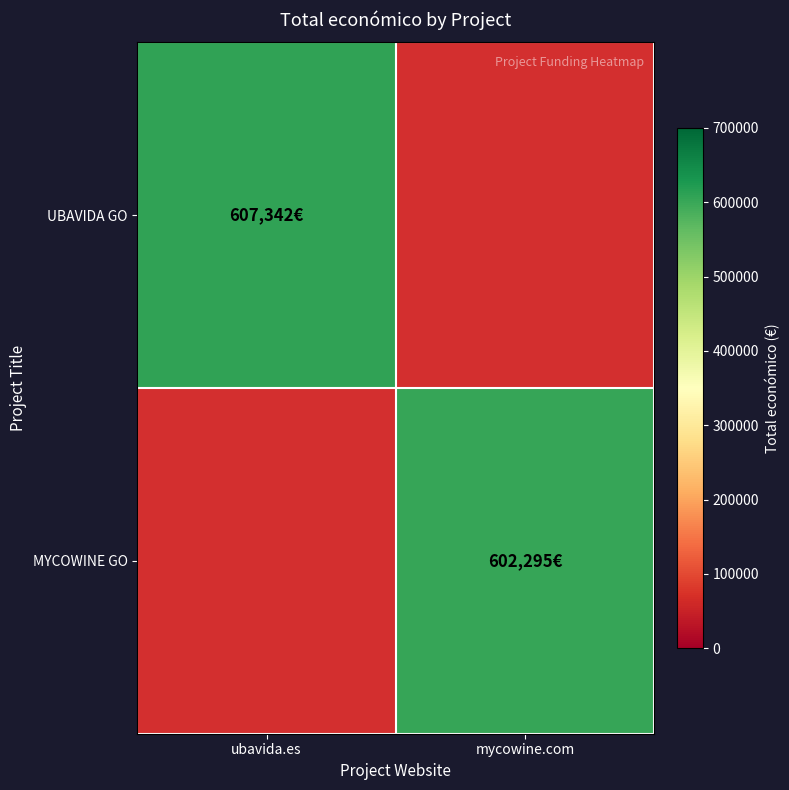

How many distinct data groups are displayed?

2